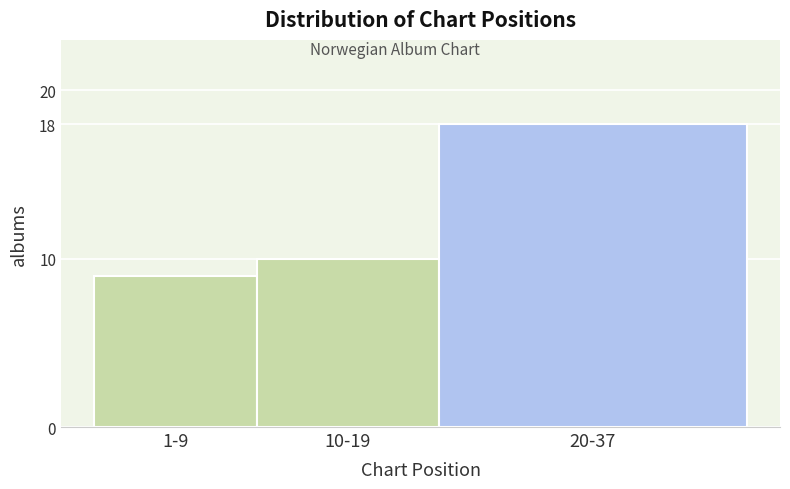

Reading right to left, extract all data points from this chart.

20-37=18	10-19=10	1-9=9